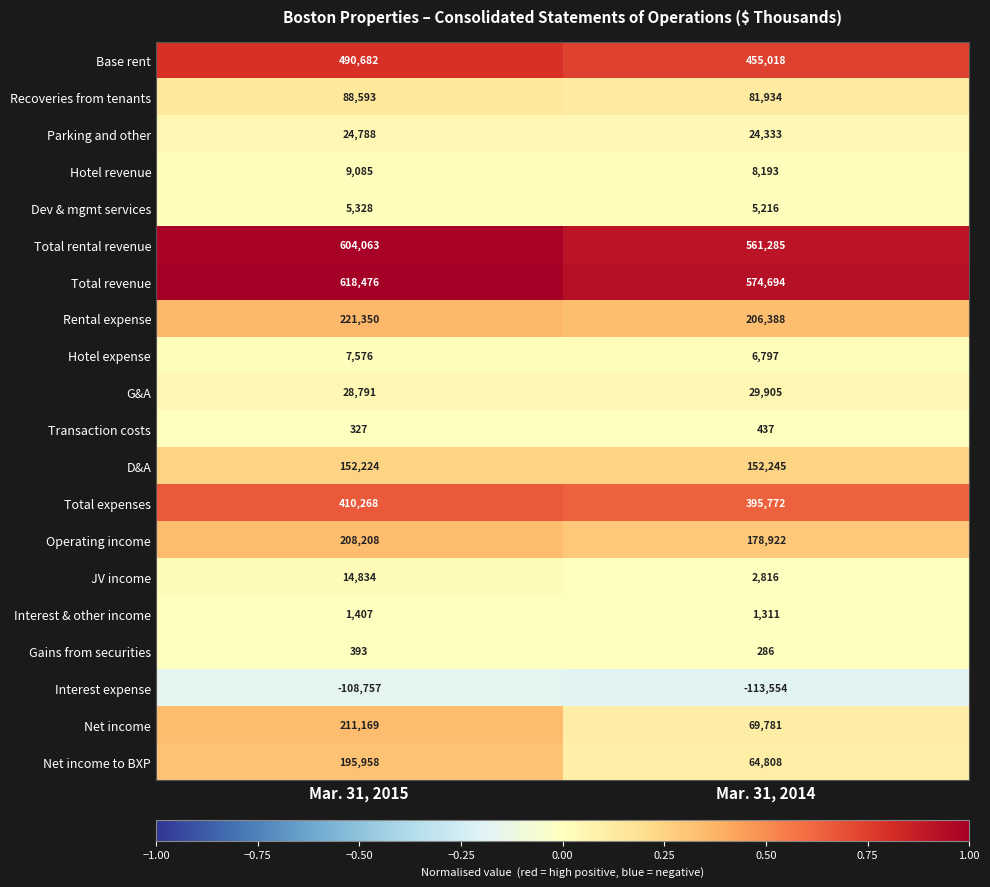

At which label does Hotel revenue reach its minimum?

Mar. 31, 2014